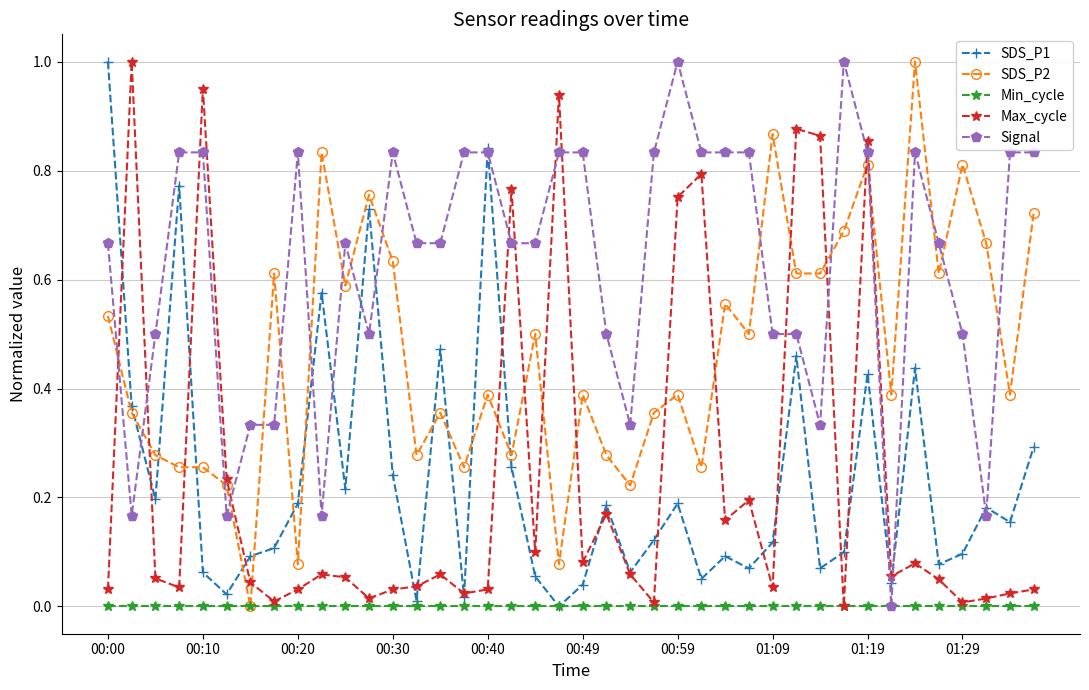

True or false: Max_cycle and SDS_P2 cross at least once.

True